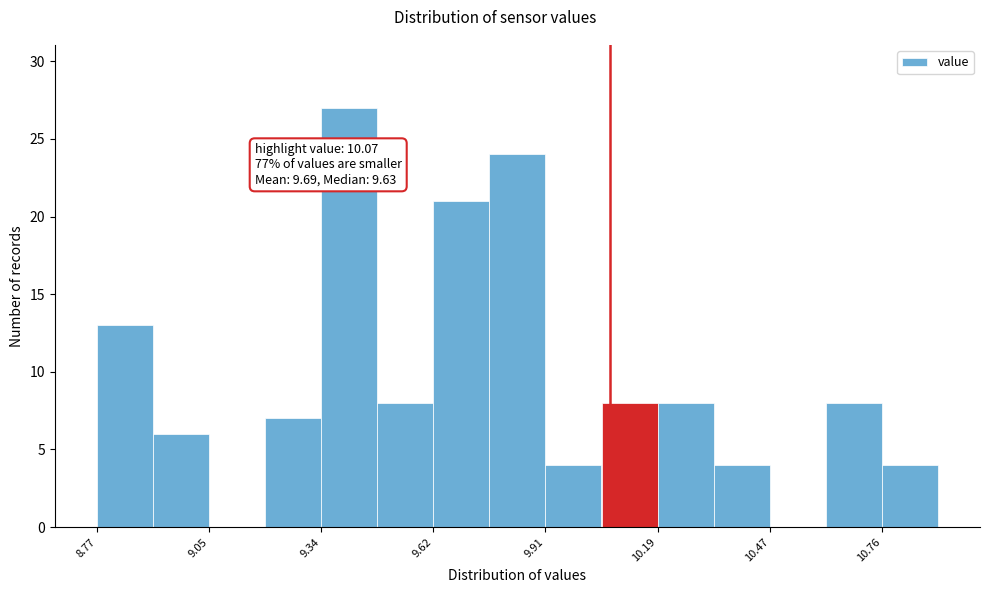

Read against the x-axis, roughly where is the centre of the tallest bar?

9.40